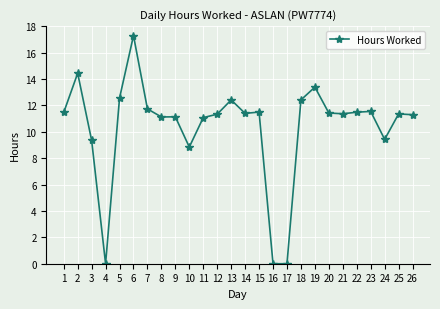

At which category does the data reach its first local peak?

2